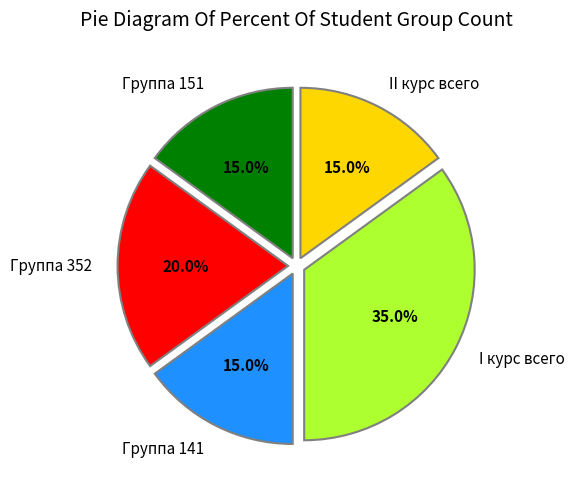

To the nearest percent, what is the average slice percentage?

20%